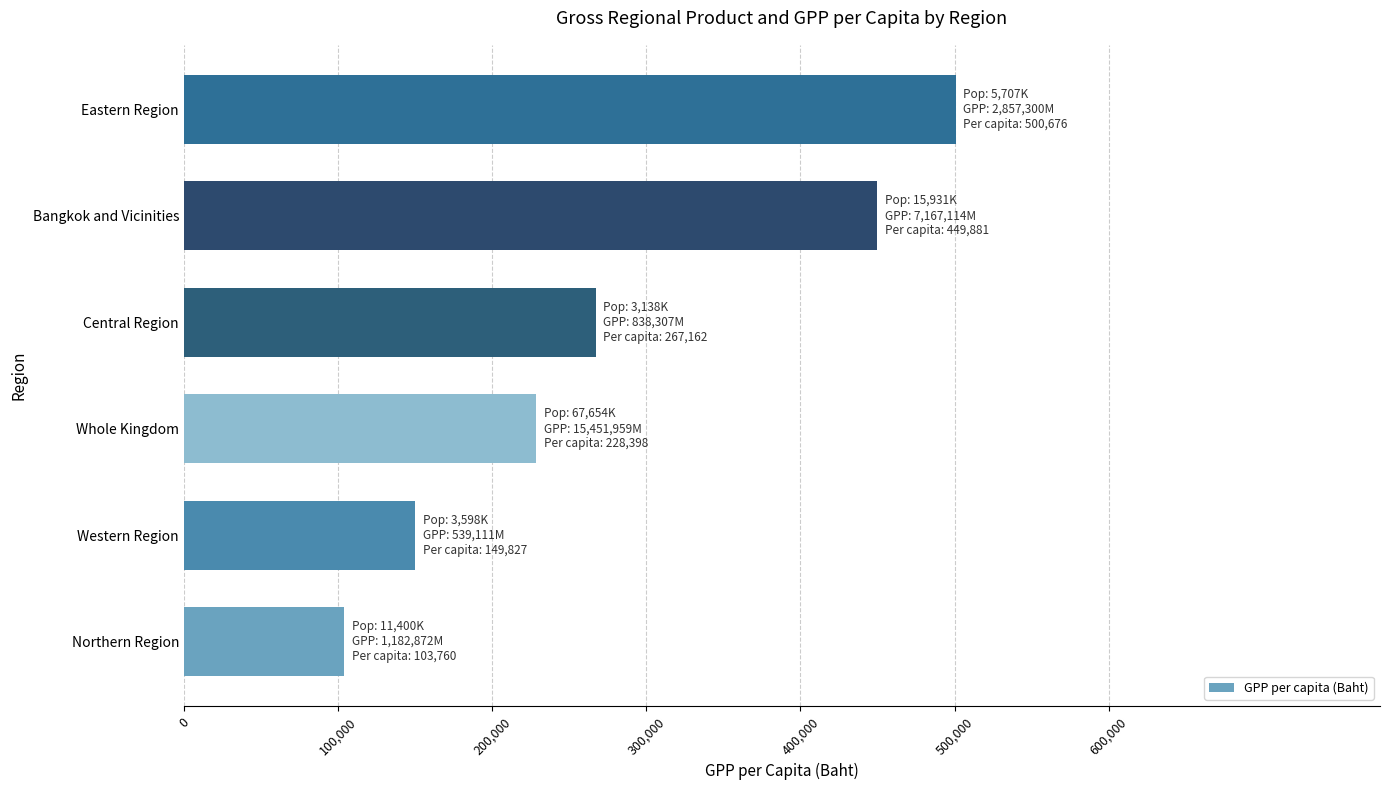

How many distinct data groups are displayed?

1